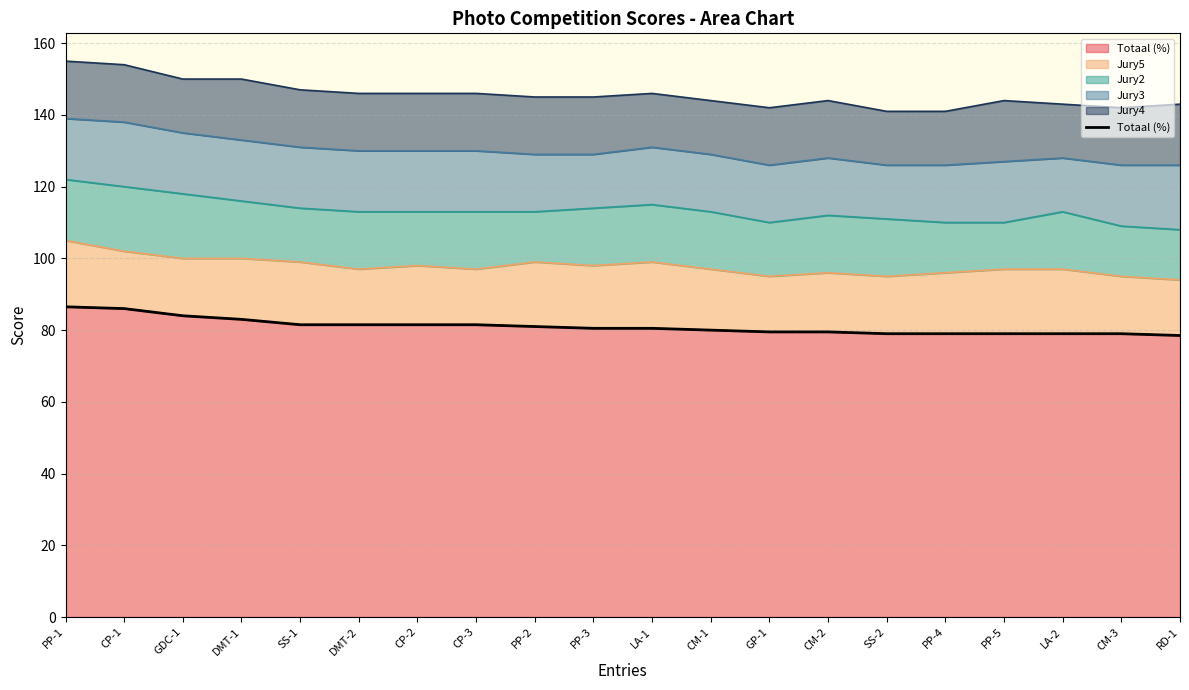

Is it true that the value at GP-1 is 116.5?

False